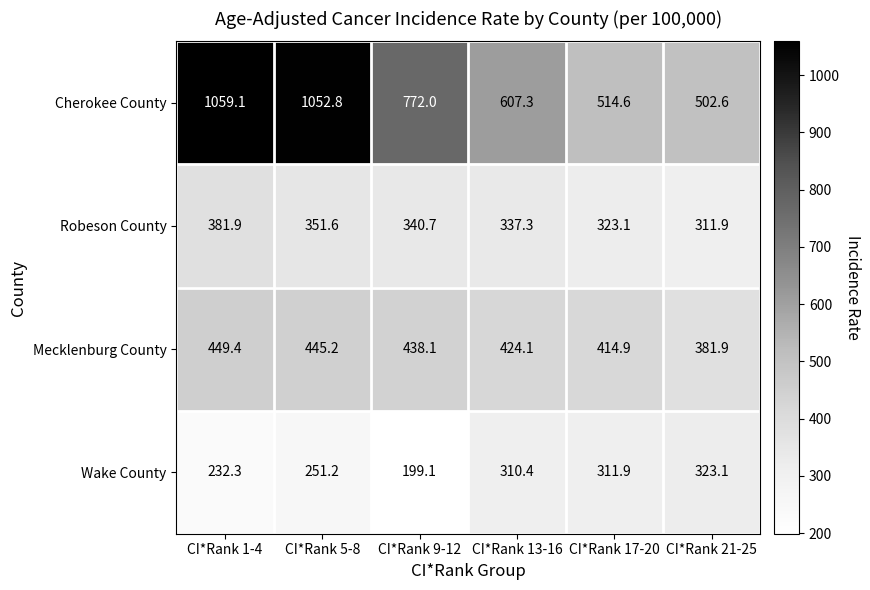

Reading left to right, what are all the values shown in this chart?

Cherokee County: 1059.1	1052.8	772.0	607.3	514.6	502.6
Robeson County: 381.9	351.6	340.7	337.3	323.1	311.9
Mecklenburg County: 449.4	445.2	438.1	424.1	414.9	381.9
Wake County: 232.3	251.2	199.1	310.4	311.9	323.1